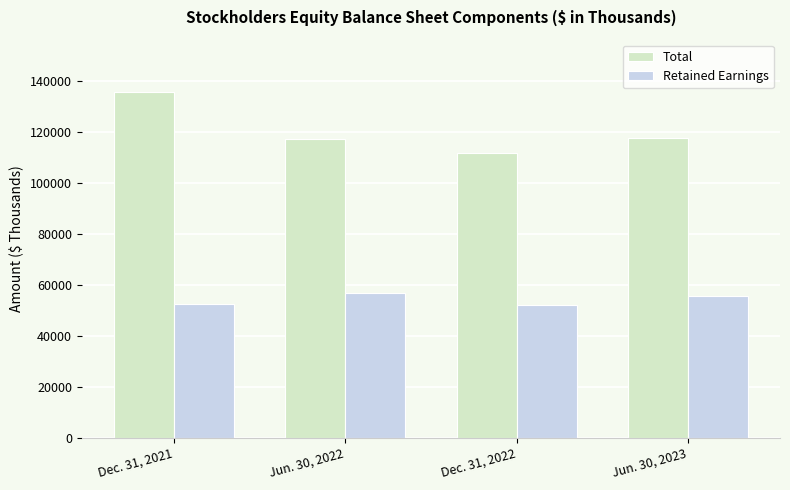

Is it true that Total equals 111433 at Dec. 31, 2022?

True